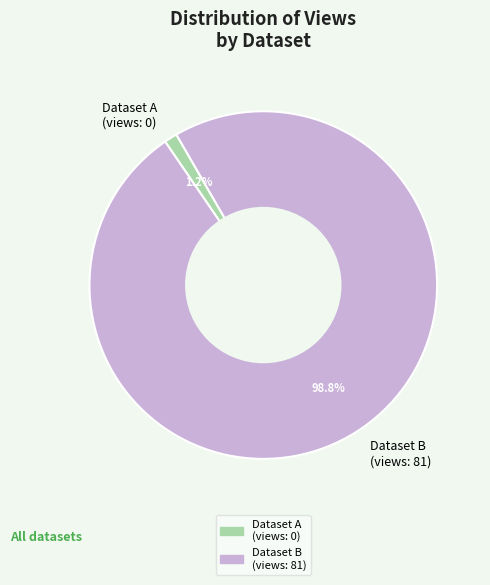

How much of the chart is everything except Dataset A (views: 0)?

98.8%